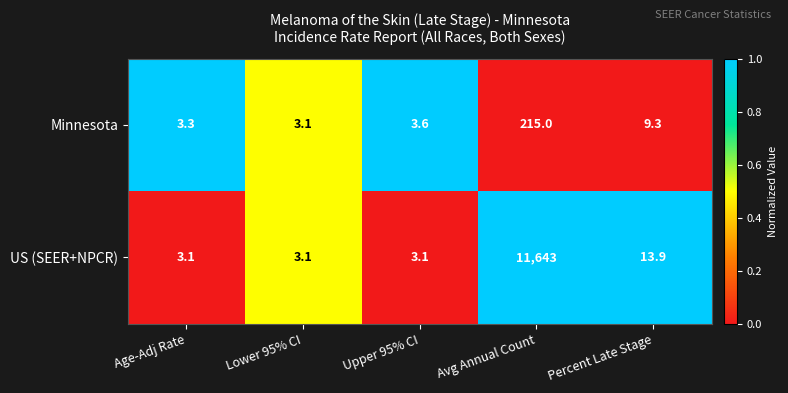

Is the value of US (SEER+NPCR) at Percent Late Stage greater than the value of Minnesota at Lower 95% CI?

Yes